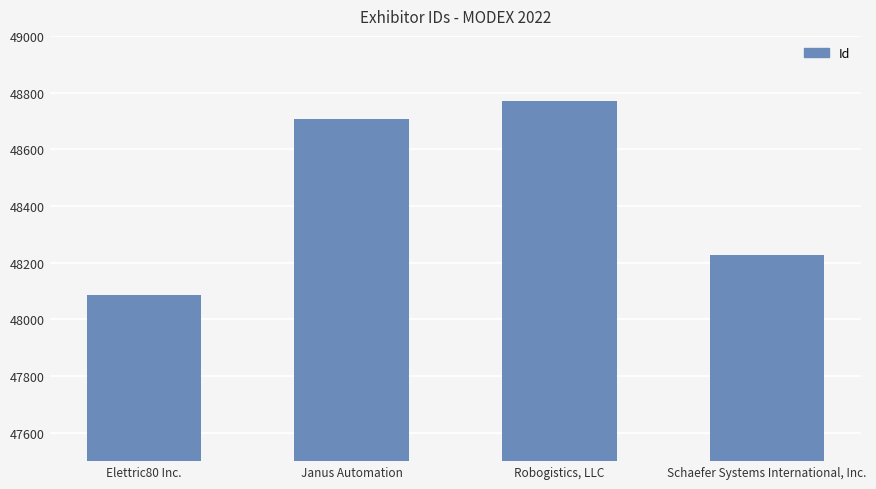

Reading left to right, list all the values displayed in this chart.

48086	48707	48769	48227